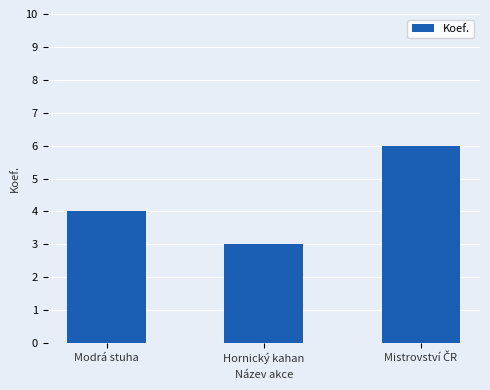

Where is the data nearest to the value 4?

Modrá stuha